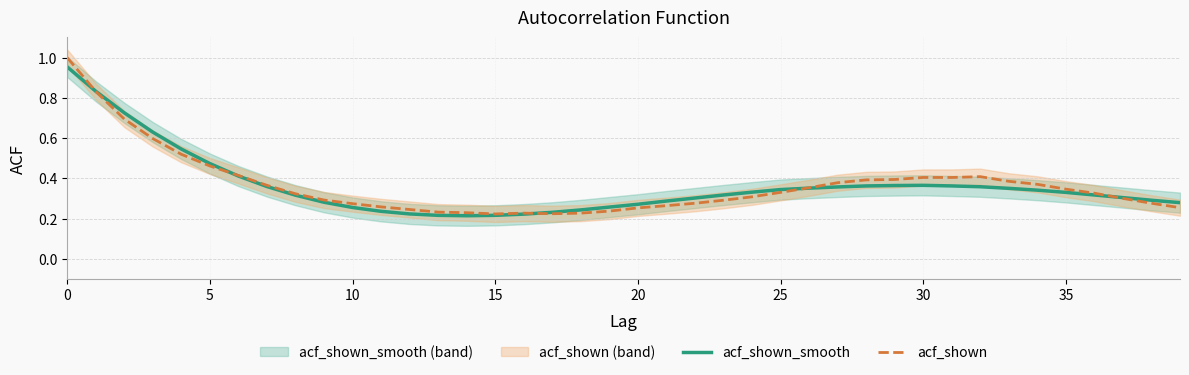

Is it true that acf_shown line equals 0.1 at 37?

False